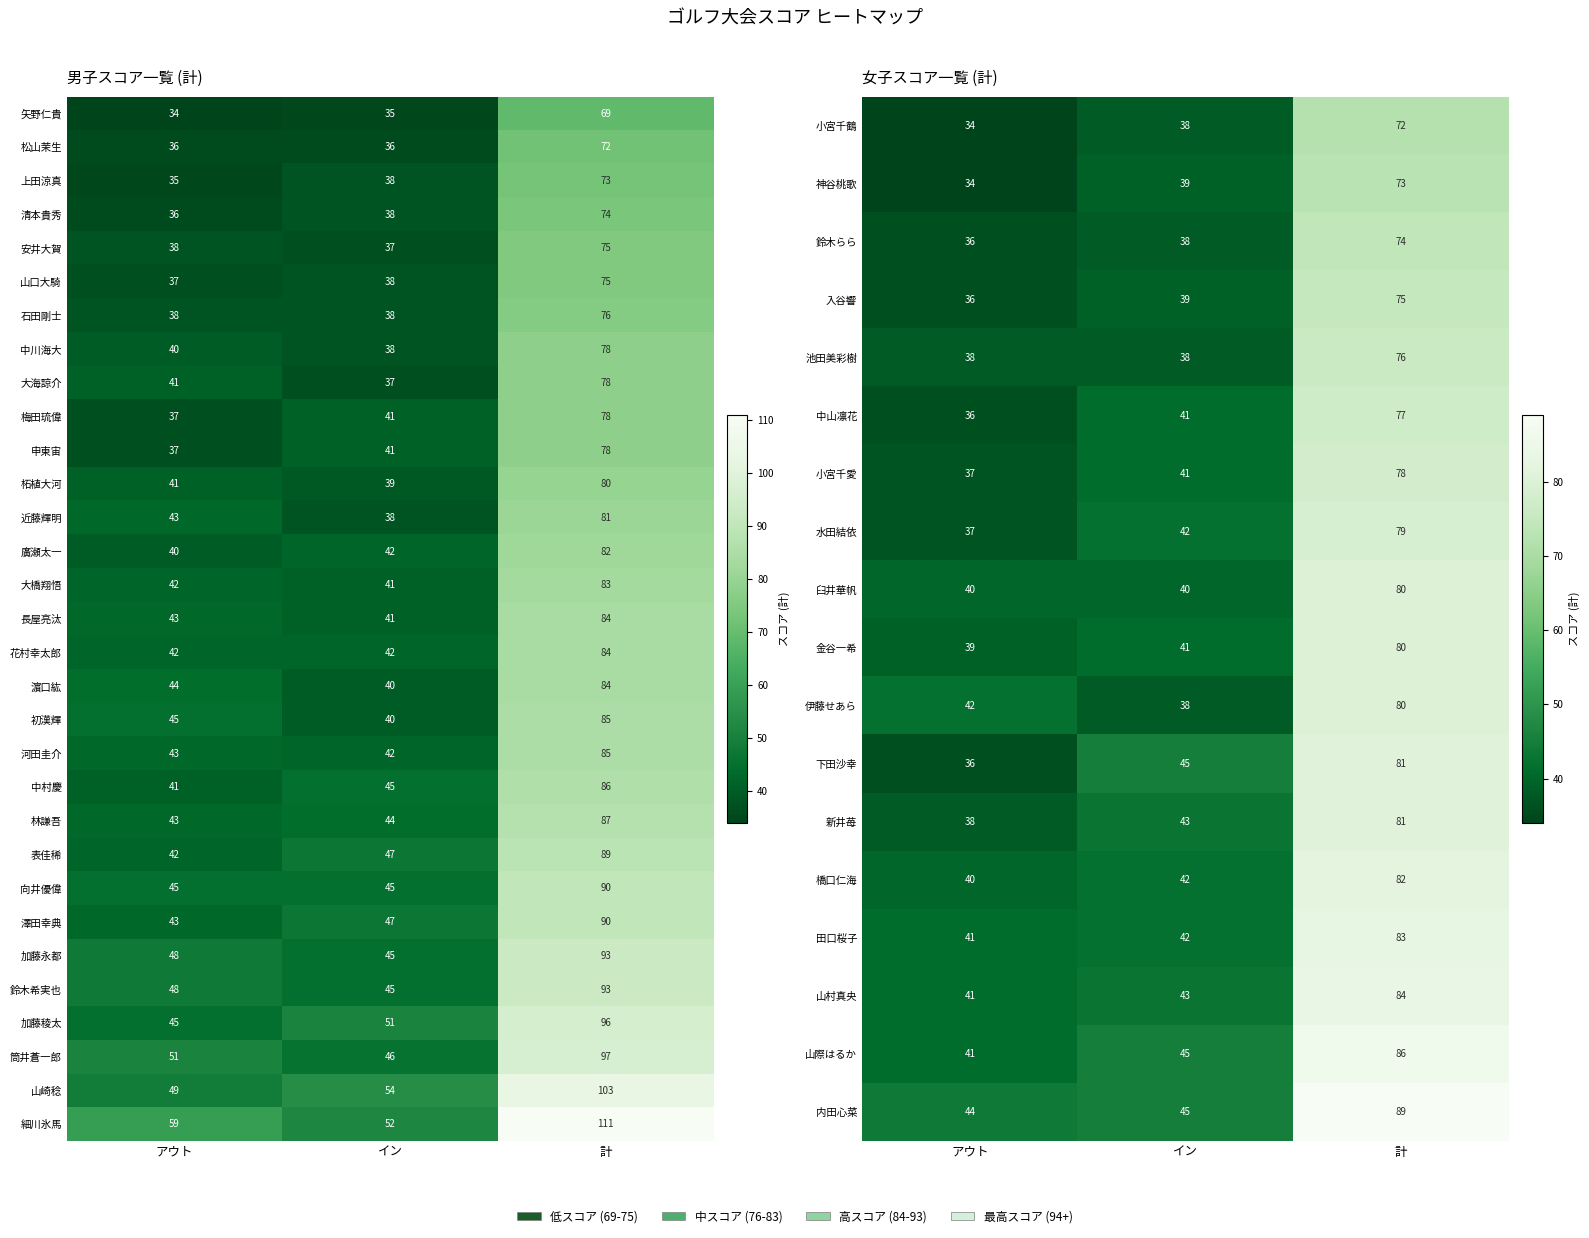

True or false: 筒井蒼一郎 has a value of 16 at イン.

False